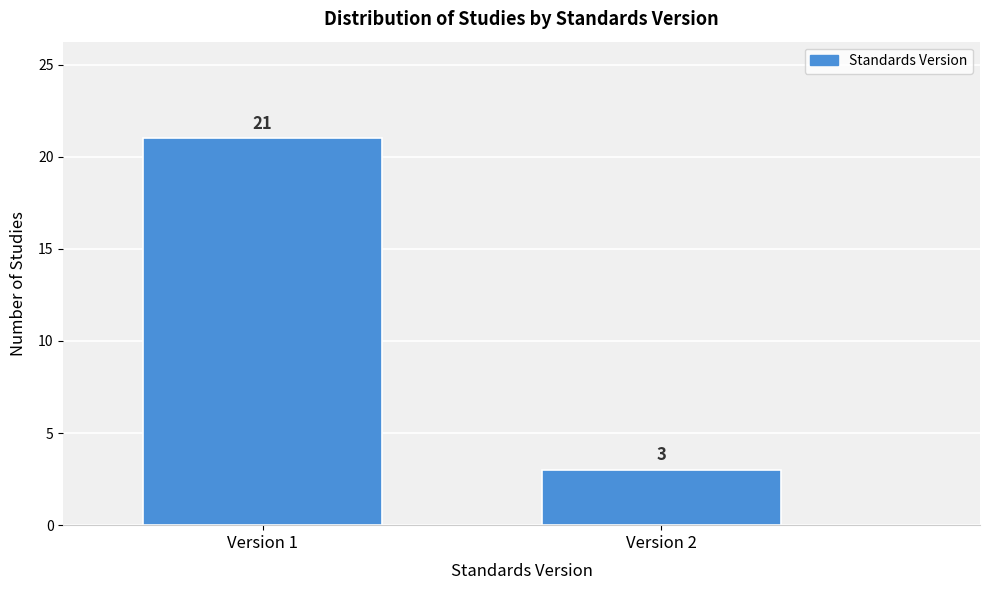

Reading left to right, transcribe all the data shown in this chart.

21	3